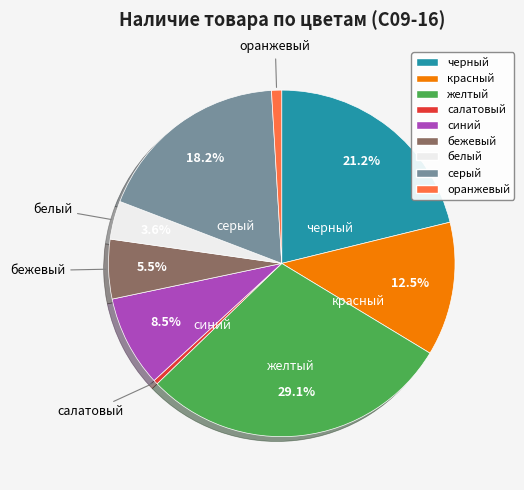

To the nearest percent, what is the average slice percentage?

11%